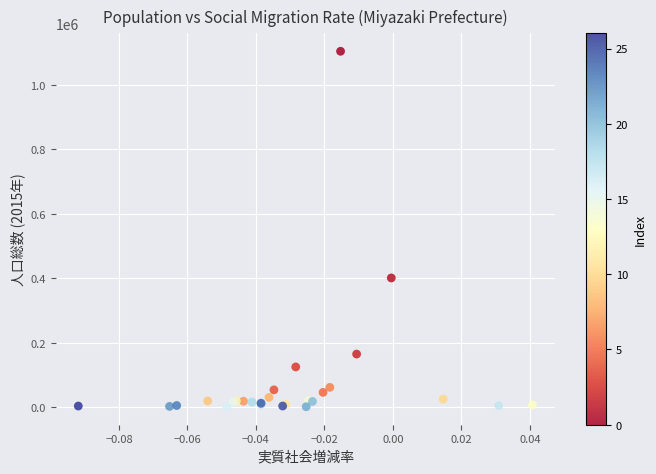

What Y value in the scatter plot is closest to 552579?

401138